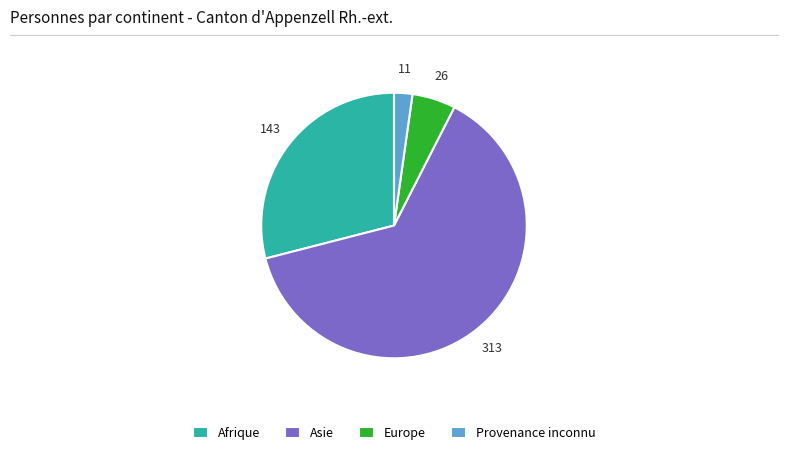

Approximately how many times larger is the value at Europe compared to Provenance inconnu?

2.4